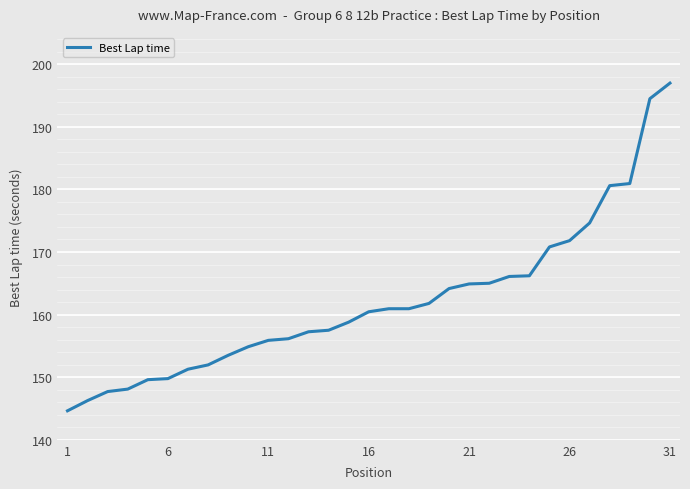

What is the maximum value shown in the chart?

197.0